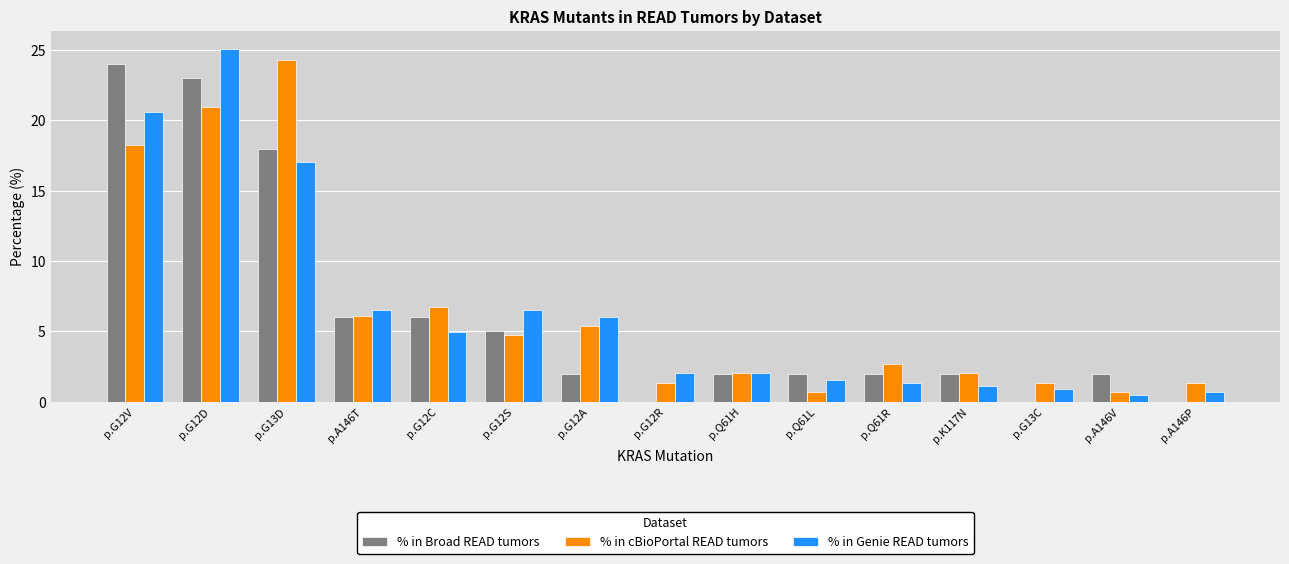

What is the average value of the % in cBioPortal READ tumors series?

6.6